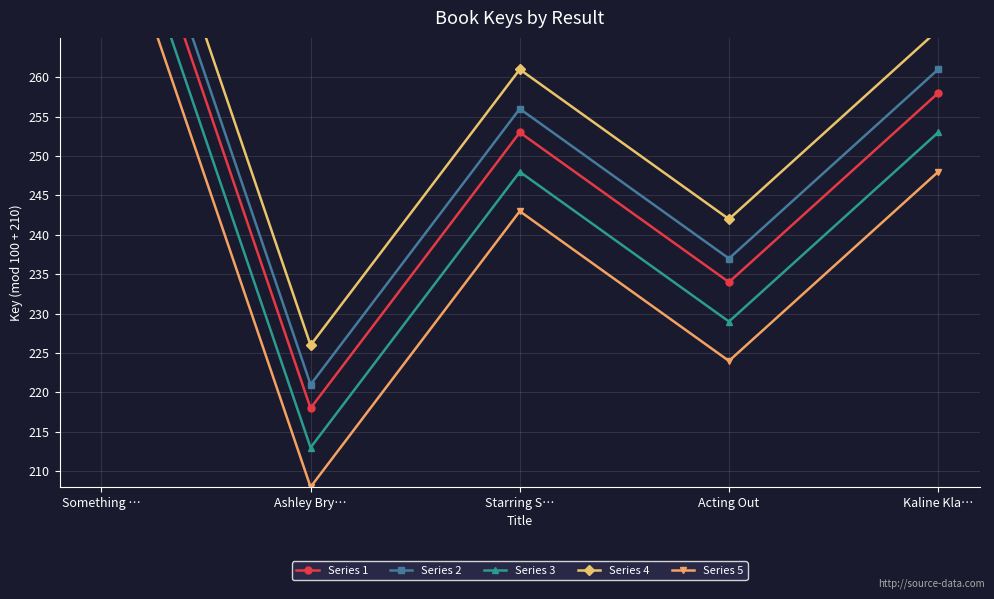

Reading left to right, extract all data points from this chart.

Series 1: 296	218	253	234	258
Series 2: 299	221	256	237	261
Series 3: 291	213	248	229	253
Series 4: 304	226	261	242	266
Series 5: 286	208	243	224	248